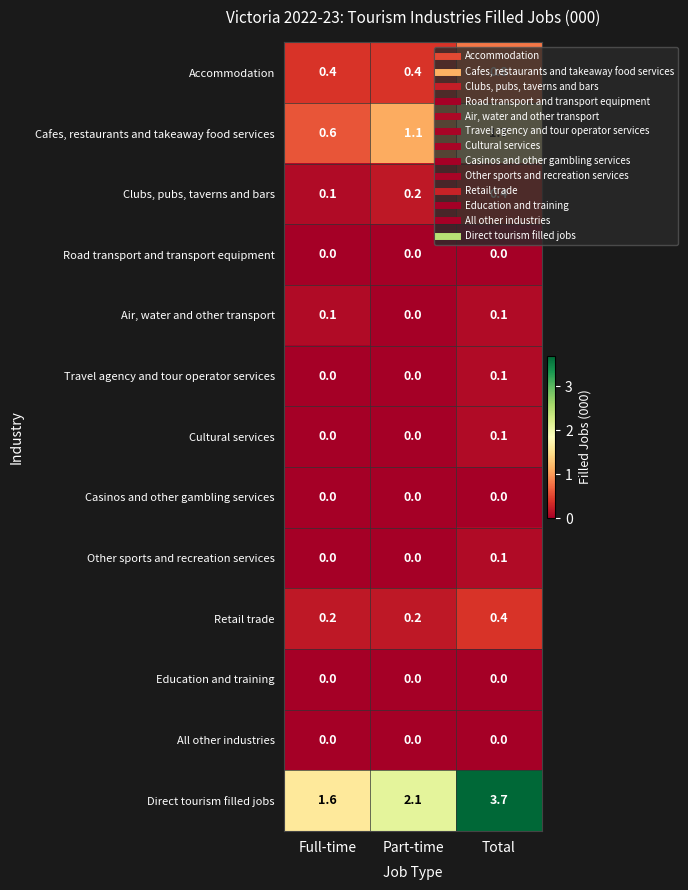

At which category is the sum across all series the highest?

Total